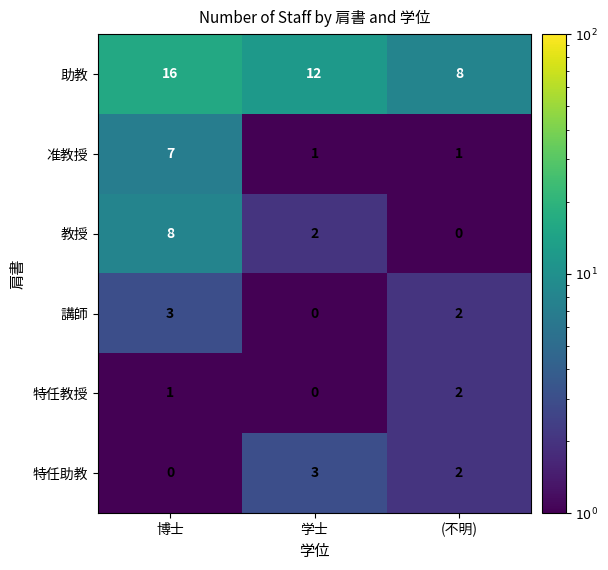

Reading right to left, what are all the values shown in this chart?

助教: (不明)=8	学士=12	博士=16
准教授: (不明)=1	学士=1	博士=7
教授: (不明)=0	学士=2	博士=8
講師: (不明)=2	学士=0	博士=3
特任教授: (不明)=2	学士=0	博士=1
特任助教: (不明)=2	学士=3	博士=0